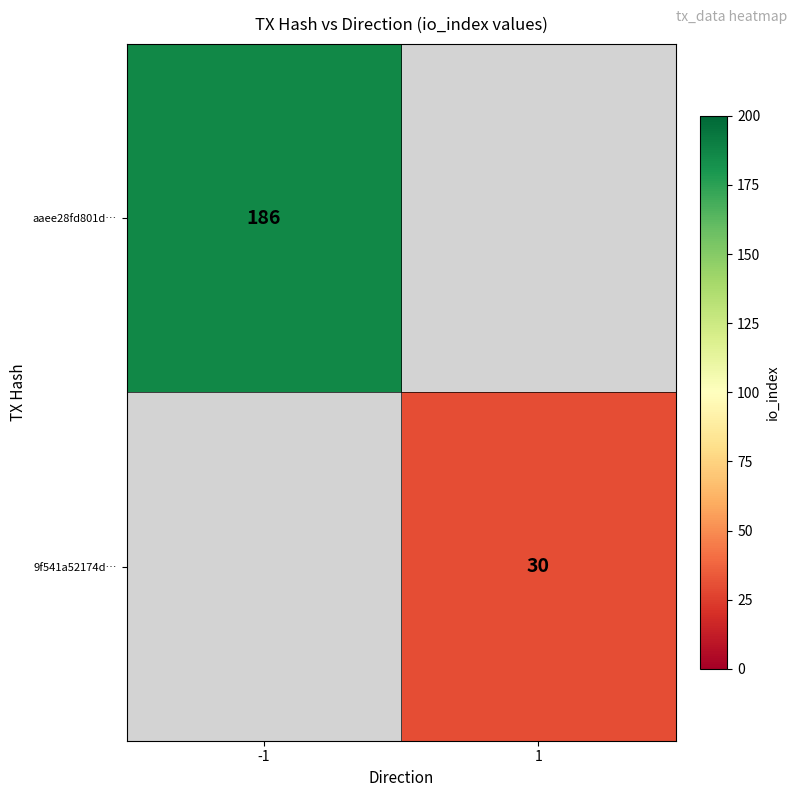

Is it true that aaee28fd801d… equals 186 at -1?

True